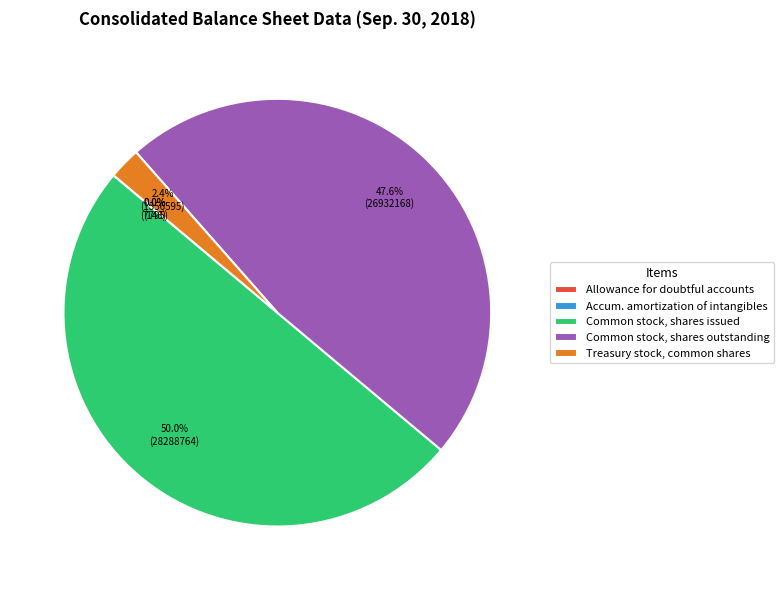

Between Common stock, shares outstanding and Common stock, shares issued, which is larger?

Common stock, shares issued